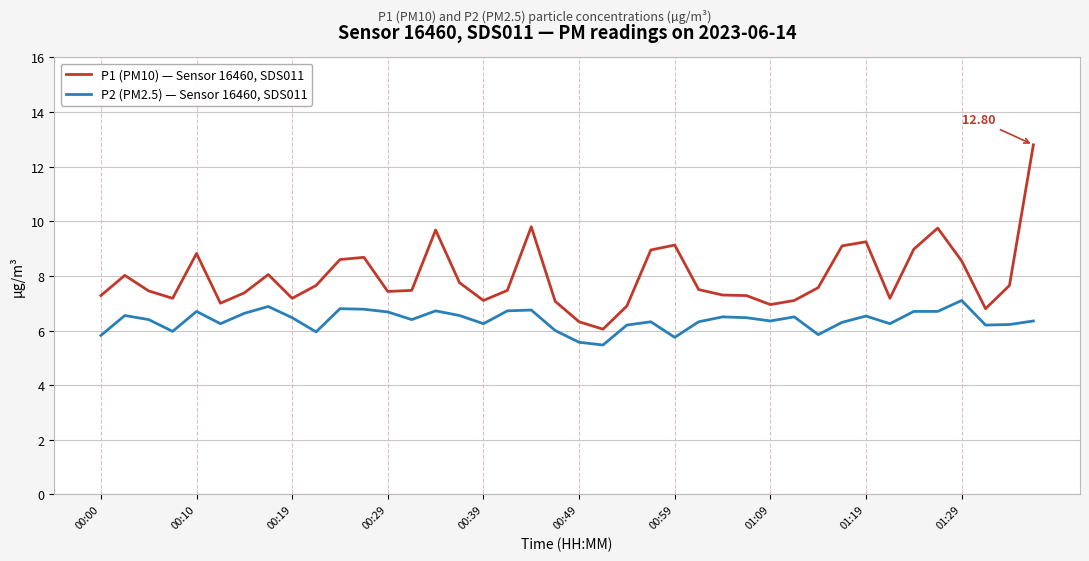

List the series in order of their peak value, lowest first.

P2 (PM2.5) — Sensor 16460, SDS011, P1 (PM10) — Sensor 16460, SDS011